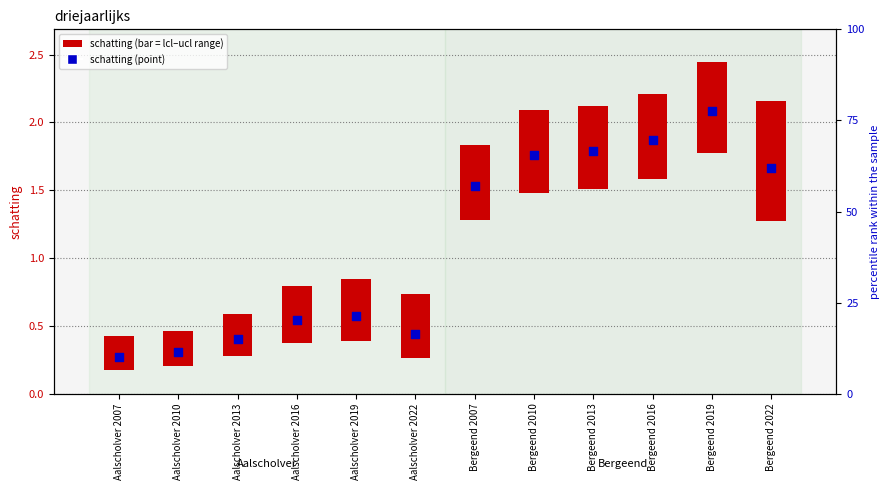

What is the ratio of the value at Bergeend 2007 to the value at Bergeend 2013?

0.9